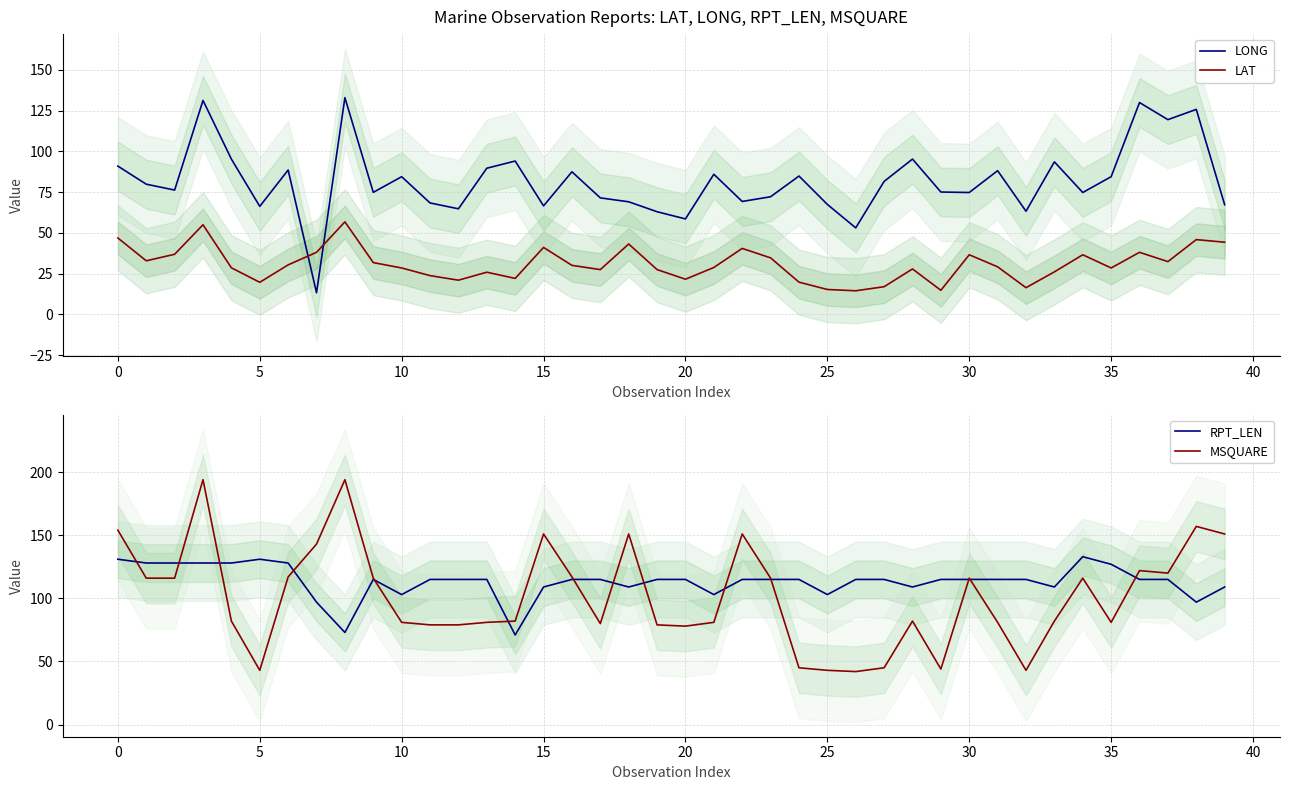

What is the minimum value for MSQUARE?

42